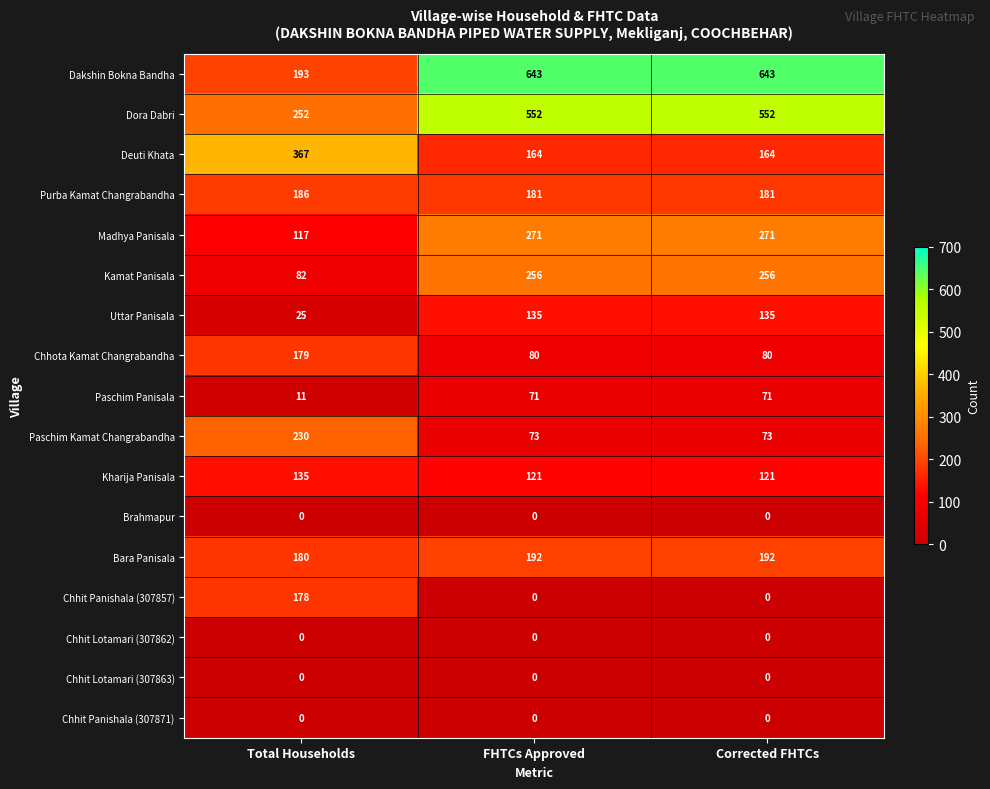

Which series has the widest spread of values?

Dakshin Bokna Bandha